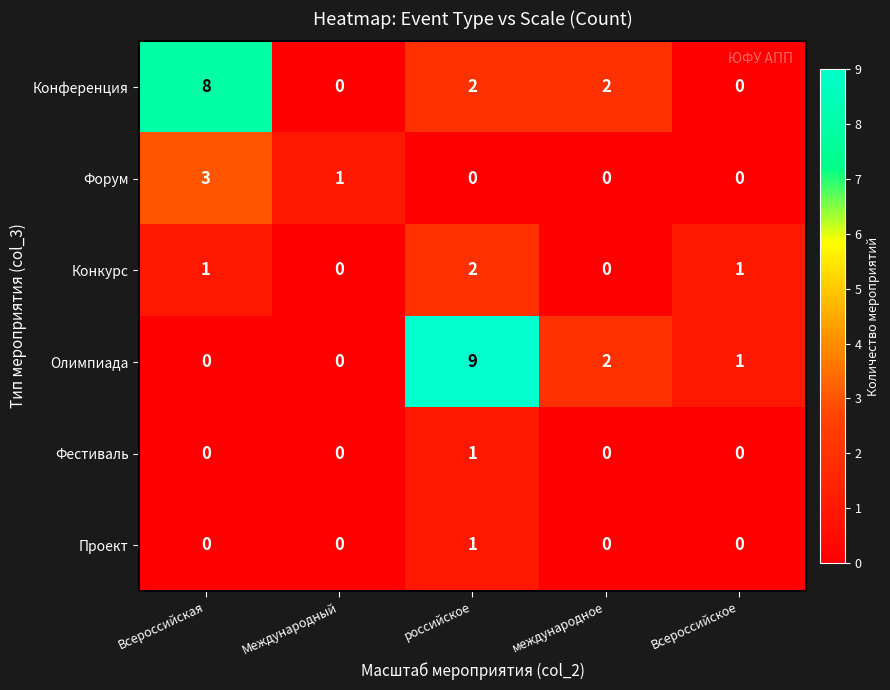

At how many categories does at least one series exceed 5?

2